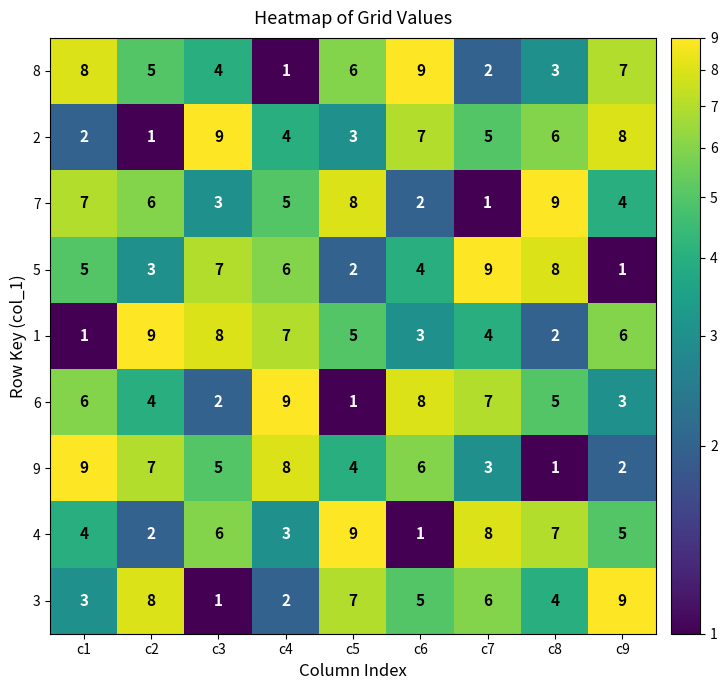

What is the greatest value displayed?

9